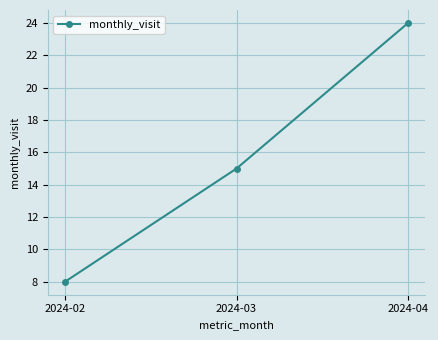

What is the greatest value displayed?

24